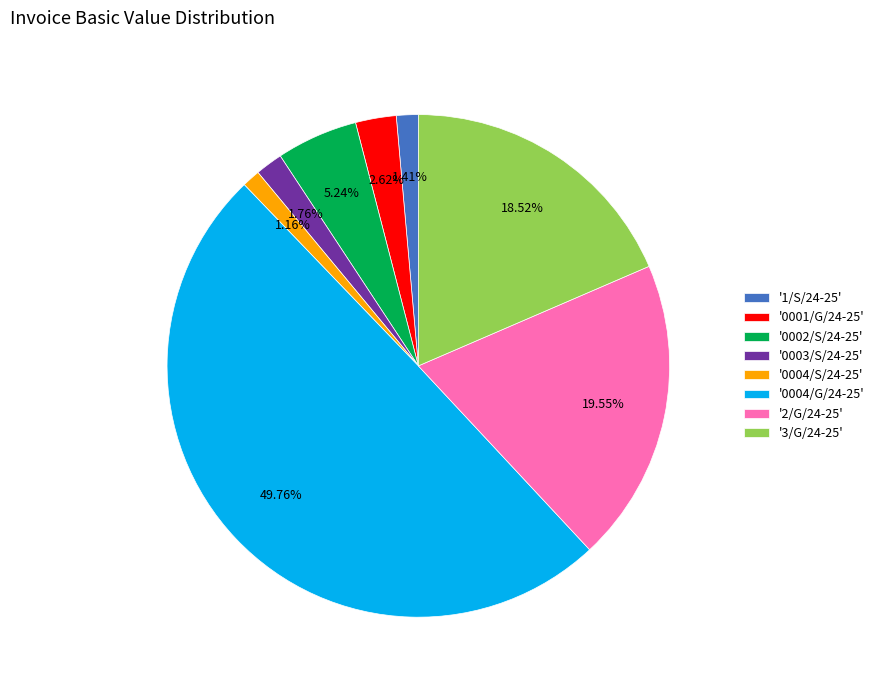

Combined, do '0004/S/24-25' and '0002/S/24-25' account for over 50%?

No